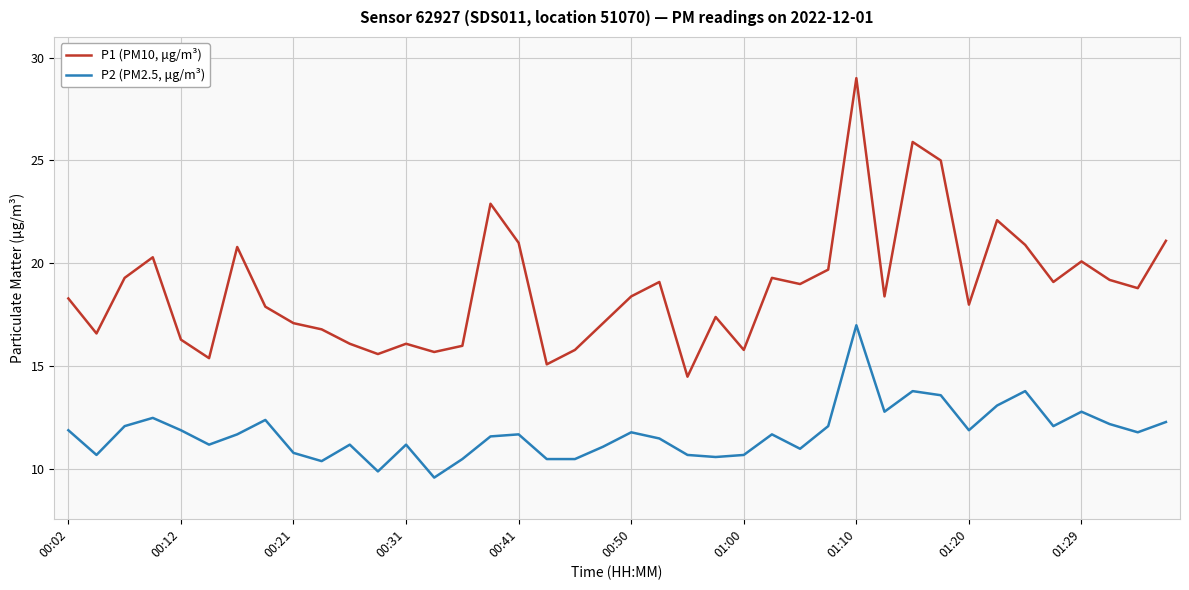

List the series in order of their peak value, lowest first.

P2 (PM2.5, μg/m³), P1 (PM10, μg/m³)